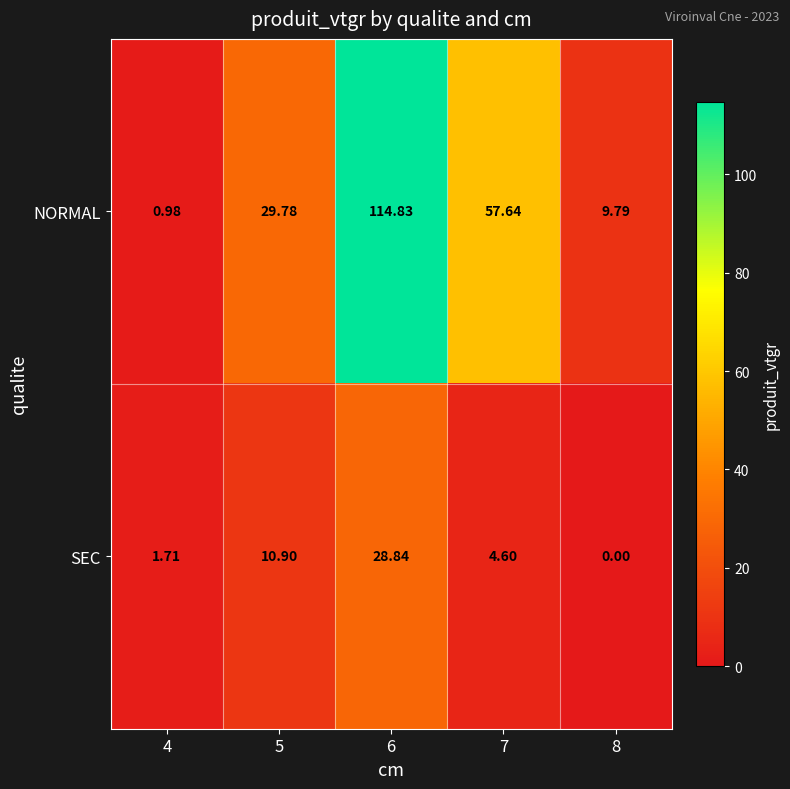

At which category is the sum across all series the highest?

6